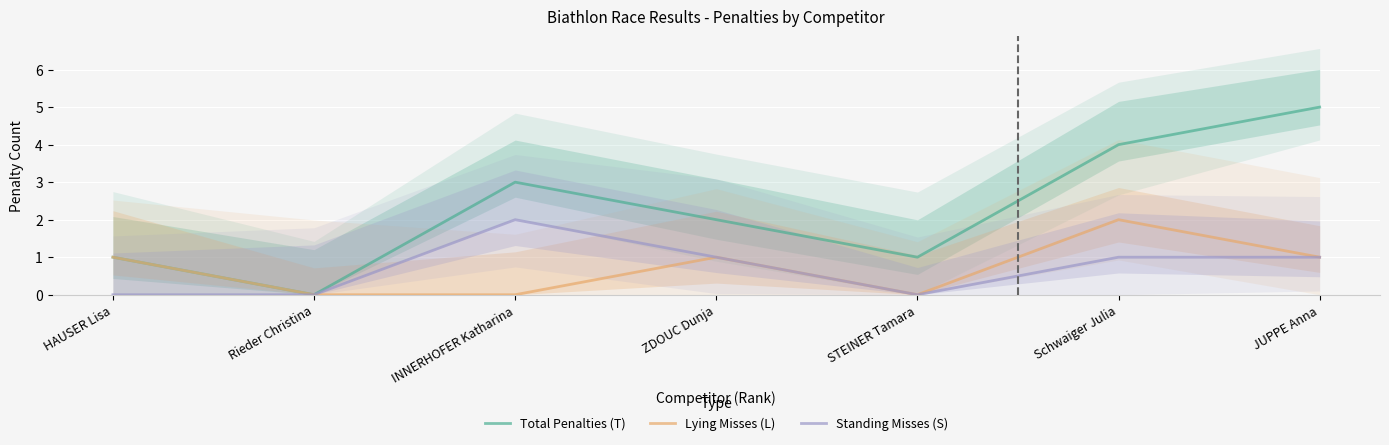

Is the value of Total Penalties (T) at Schwaiger Julia greater than the value of Standing Misses (S) at Schwaiger Julia?

Yes